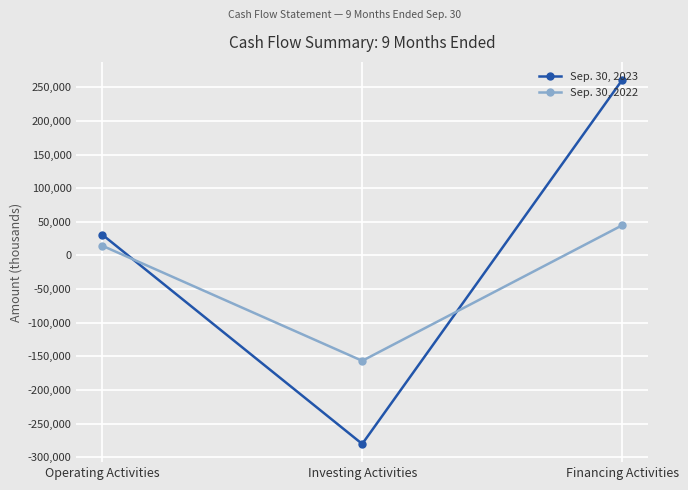

Is it true that Sep. 30, 2022 equals -156566 at Investing Activities?

True